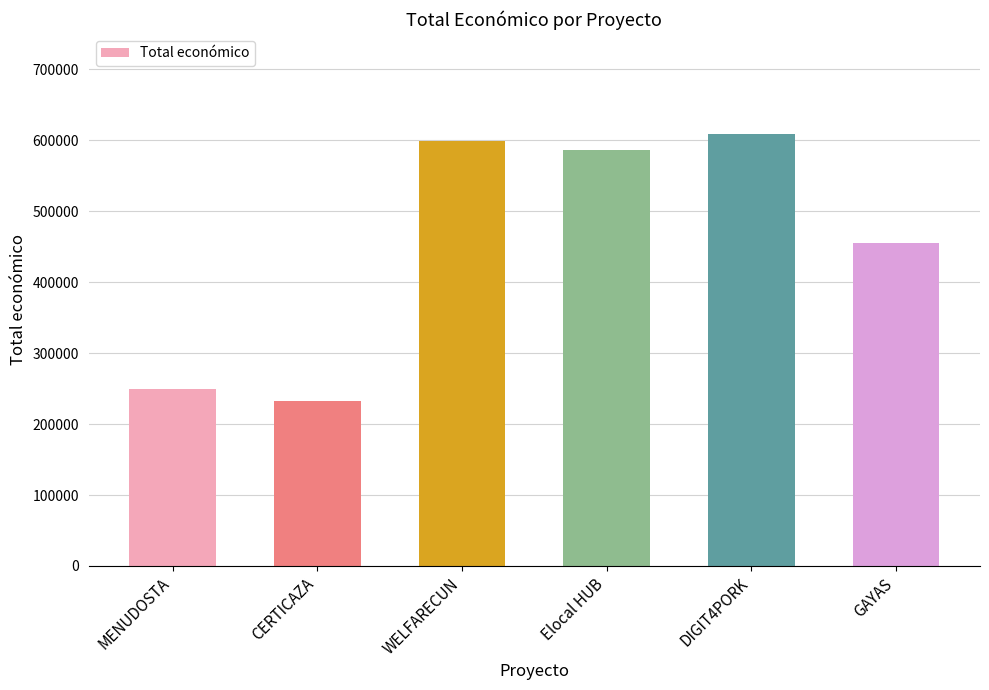

What is the minimum value shown in the chart?

232783